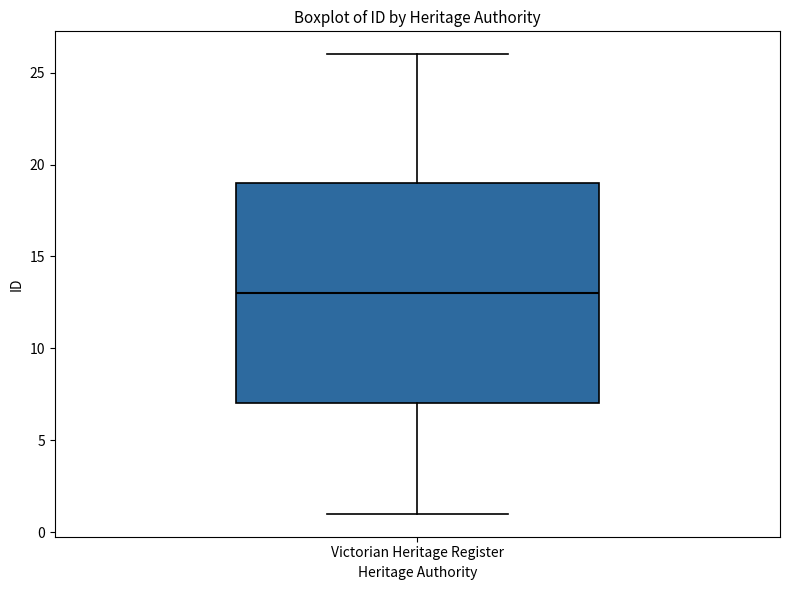

Transcribe this box plot: give where the median line is, the range the box spans, and where the two whiskers end, as read against the y-axis. The values are not printed on the chart, so give them approximately, as read against the axis.

median 13, box 7 to 19, whiskers 1 to 26